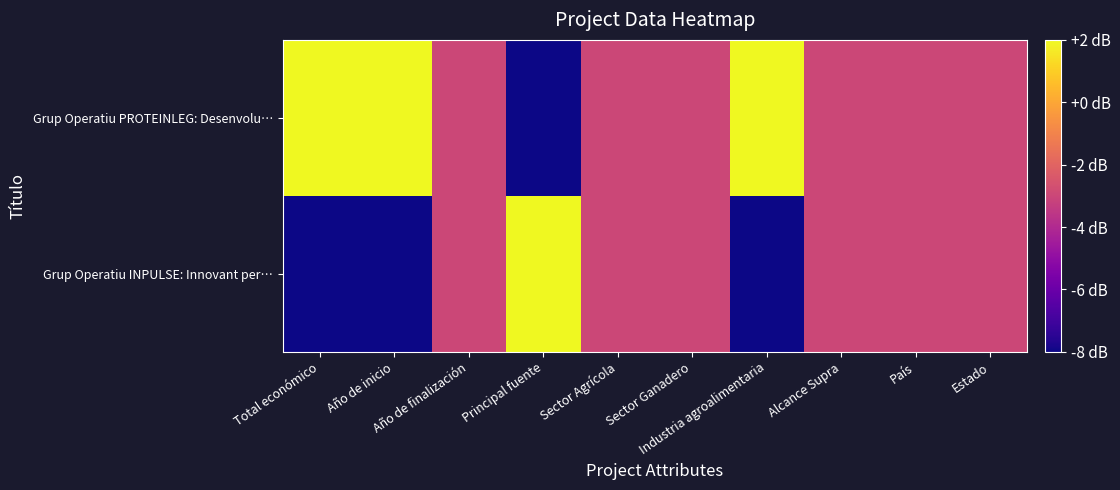

What is the difference between the highest and lowest values at Industria agroalimentaria?

10